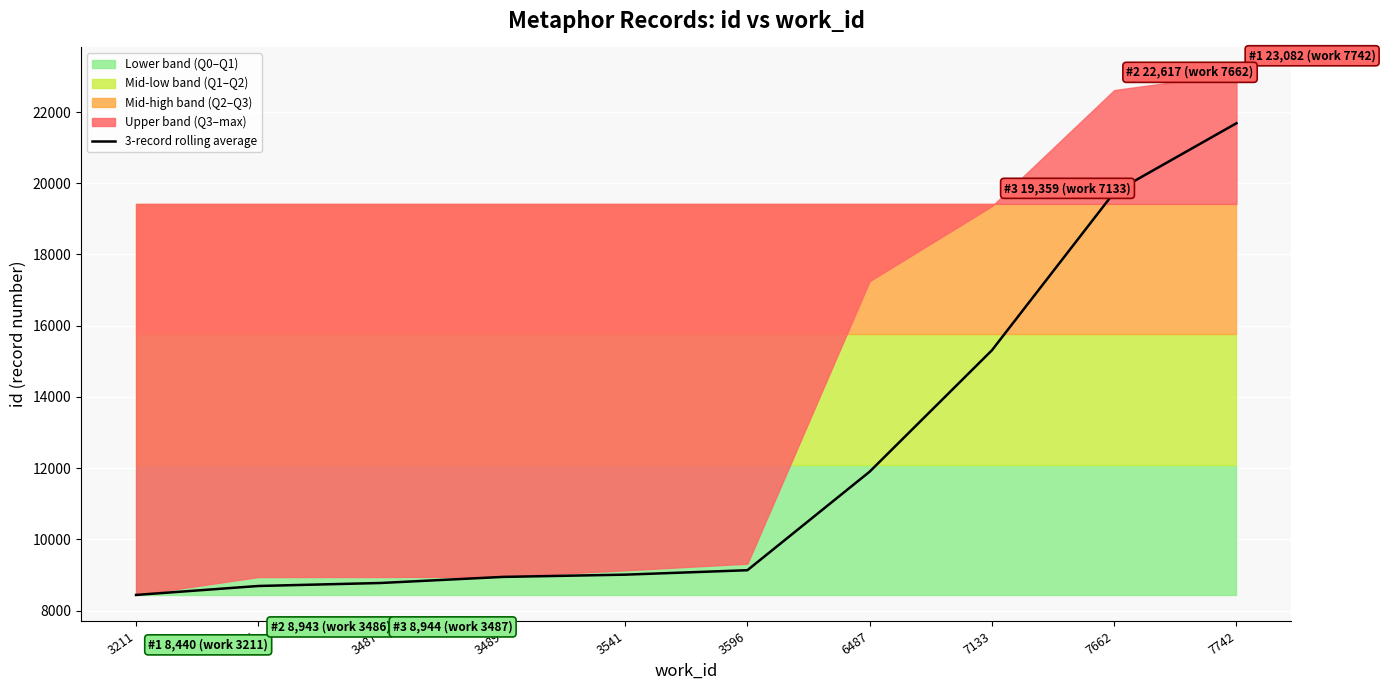

True or false: there are more than 2 points higher than both neighbors.

False